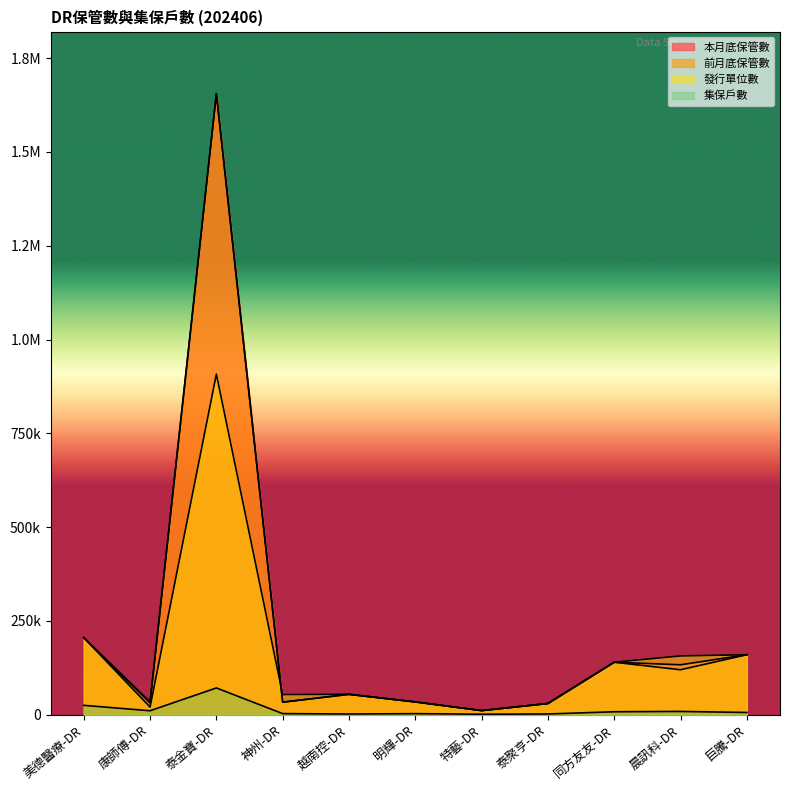

Which series has the largest total across all categories?

本月底保管數